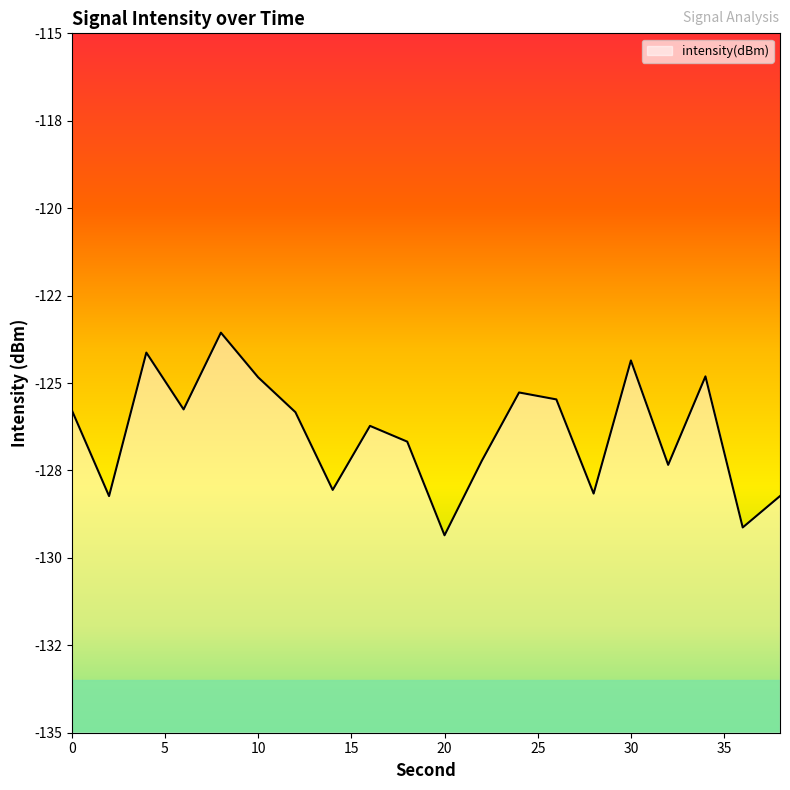

At which category does the chart reach its minimum across all series?

20